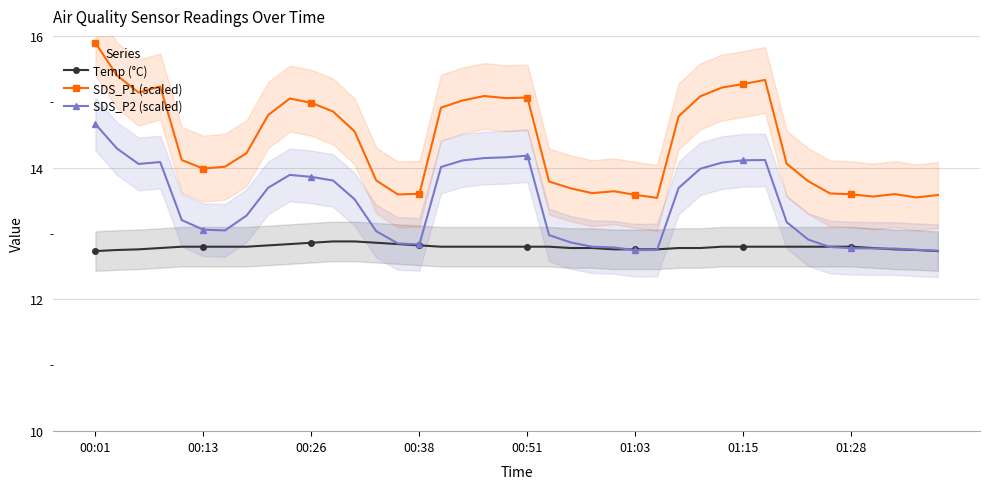

True or false: SDS_P1 (scaled) and Temp (°C) cross at least once.

False